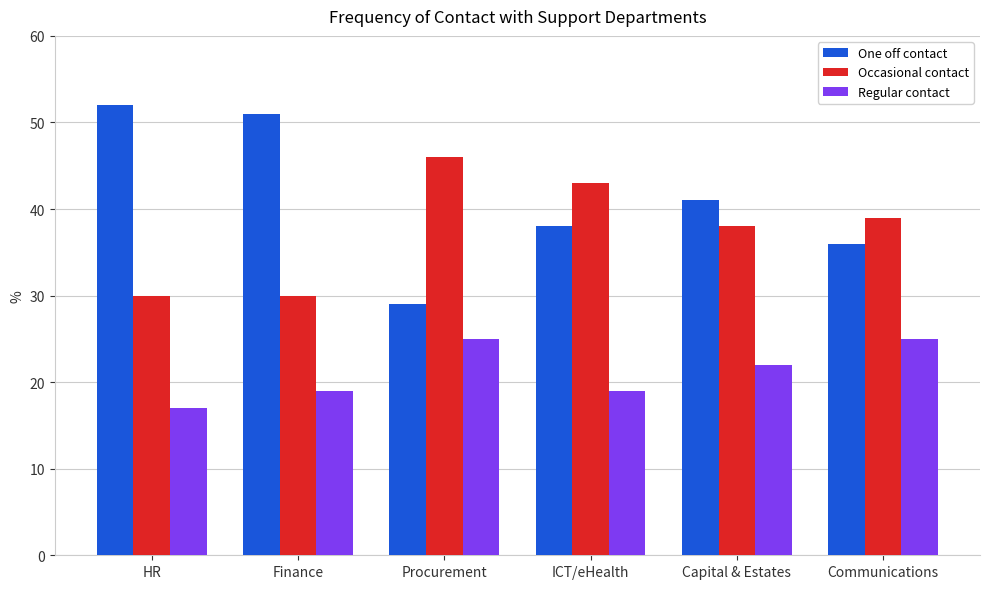

Which series has the largest total across all categories?

One off contact